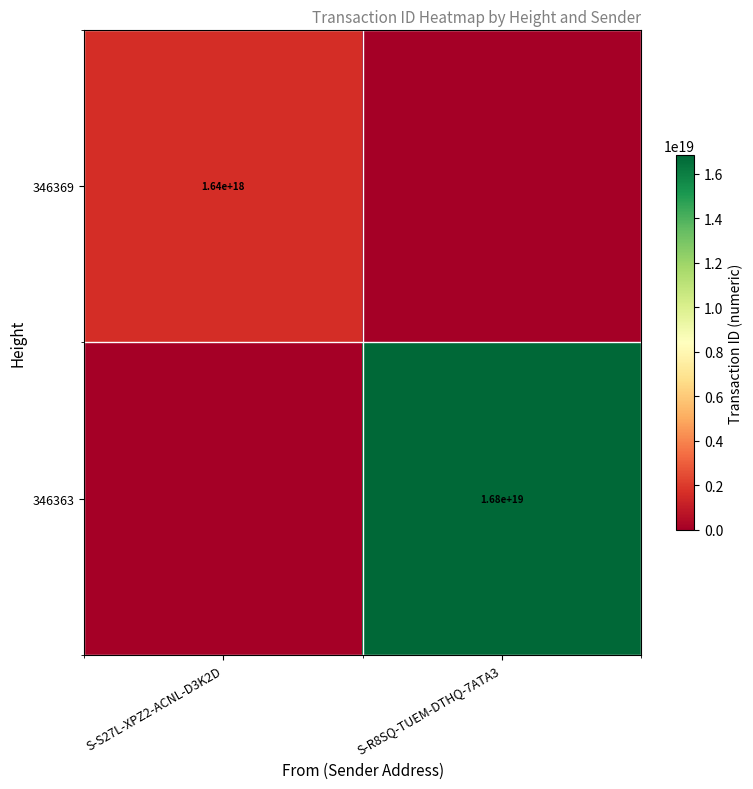

True or false: 346369 has a value of 609068134679768704 at S-S27L-XPZ2-ACNL-D3K2D.

False